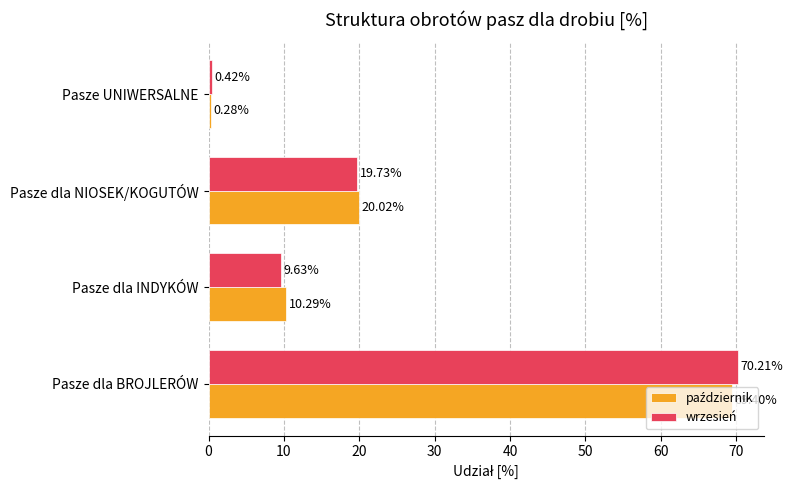

At which label is wrzesień closest to 35?

Pasze dla NIOSEK/KOGUTÓW